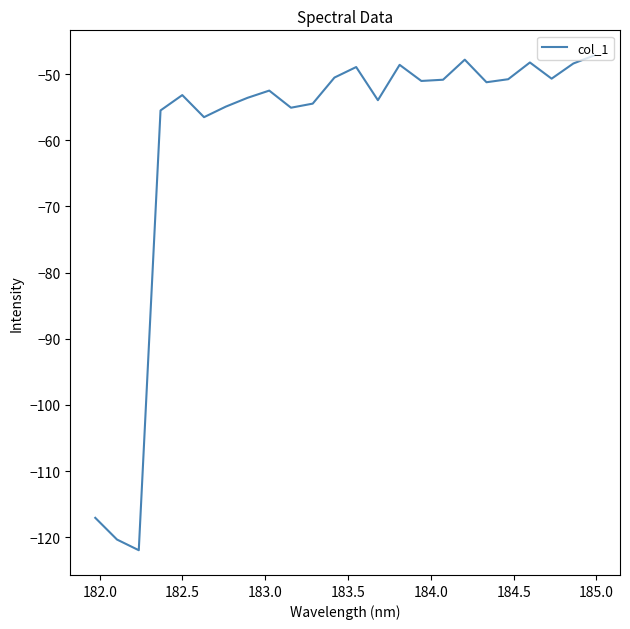

What is the sum of all values?

-1443.2